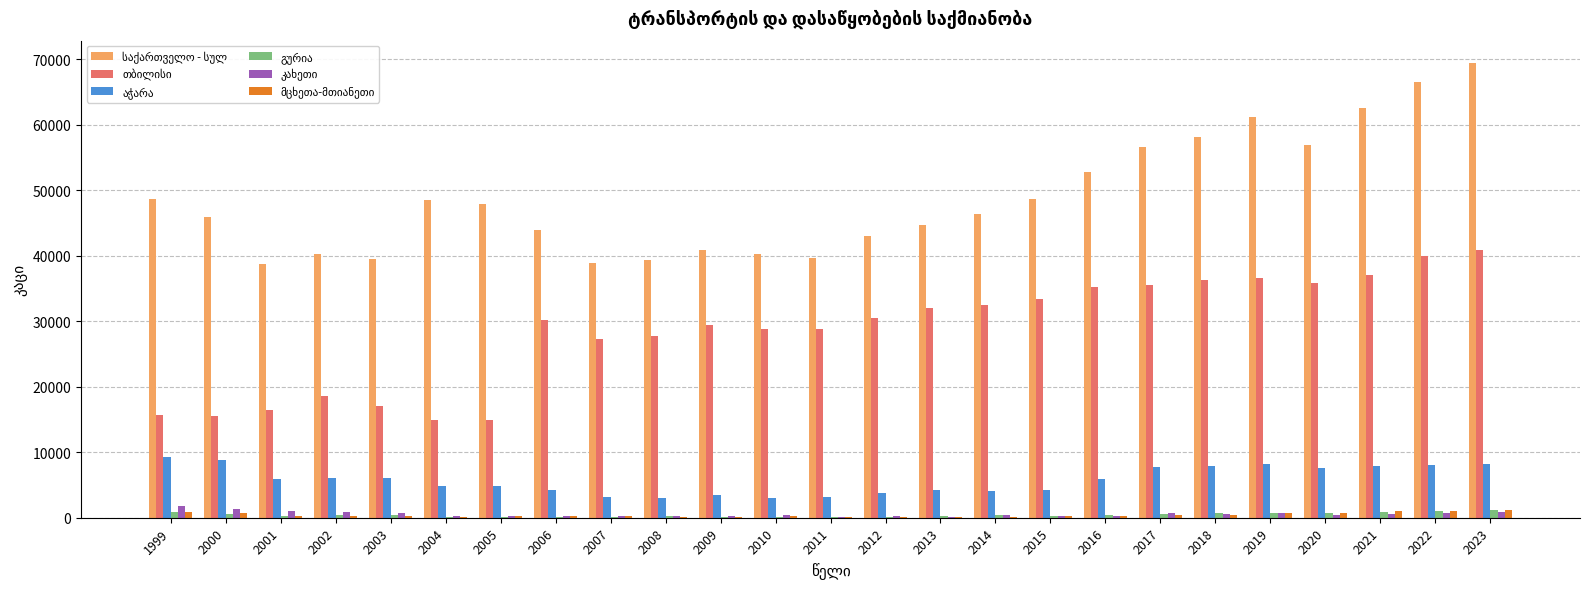

Which category has the highest value across all series?

2023